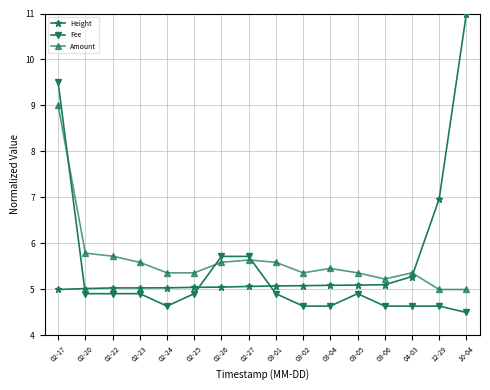

List the series in order of their peak value, highest first.

Height, Fee, Amount